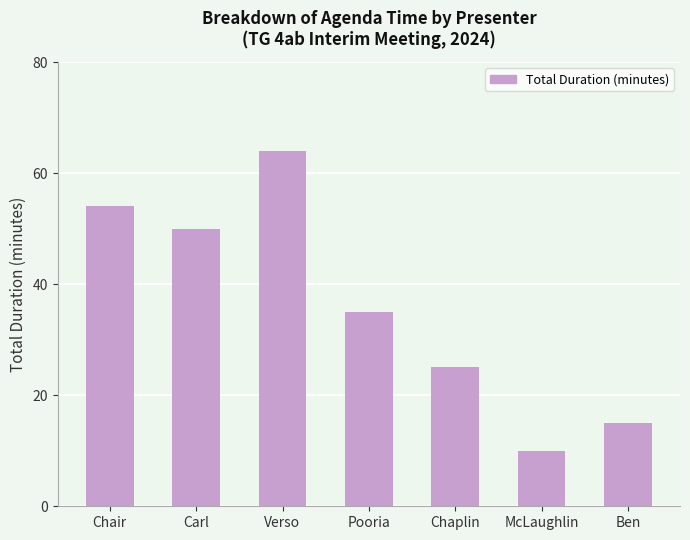

What is the value of the 7th bar from the left?

15